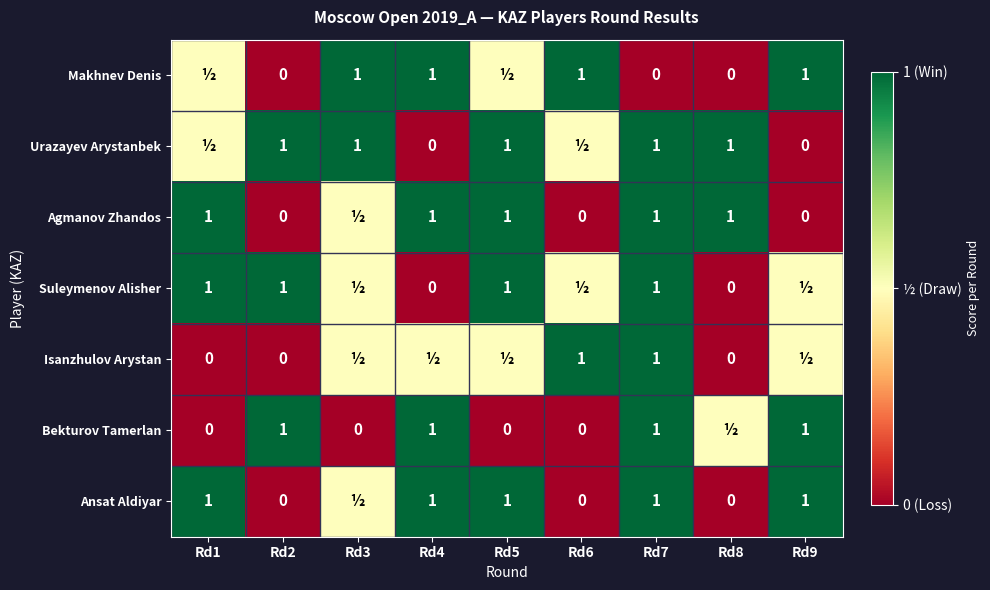

Is it true that Bekturov Tamerlan equals 0.5 at Rd4?

False